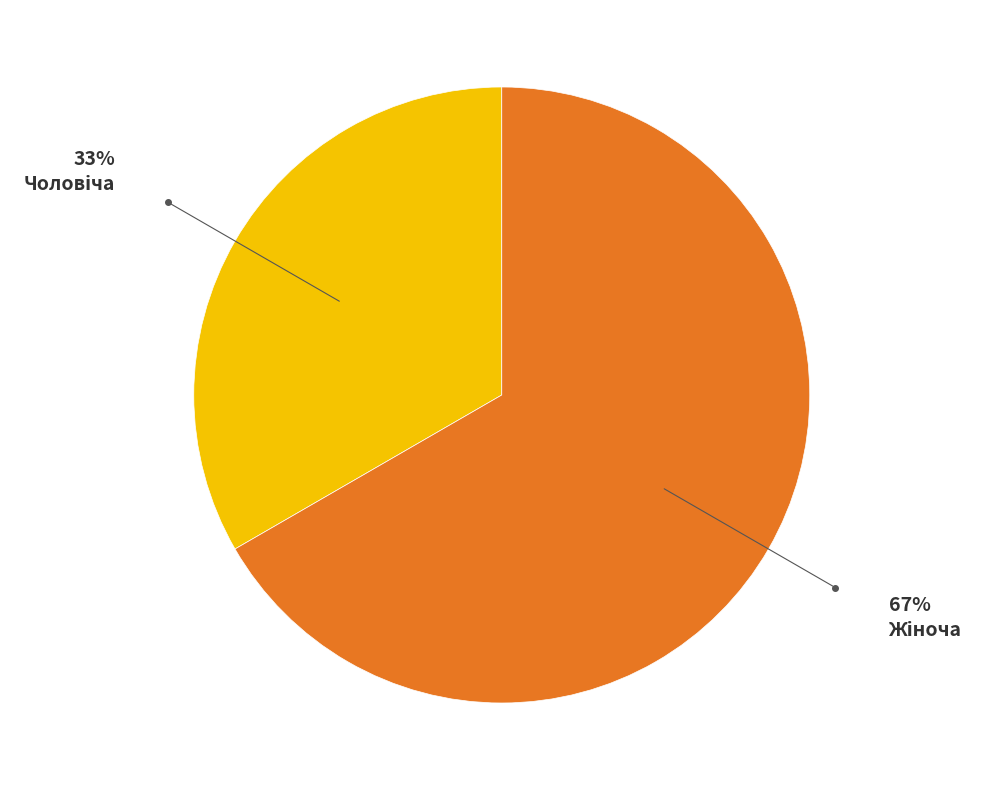

Is there a majority slice in this chart?

Yes